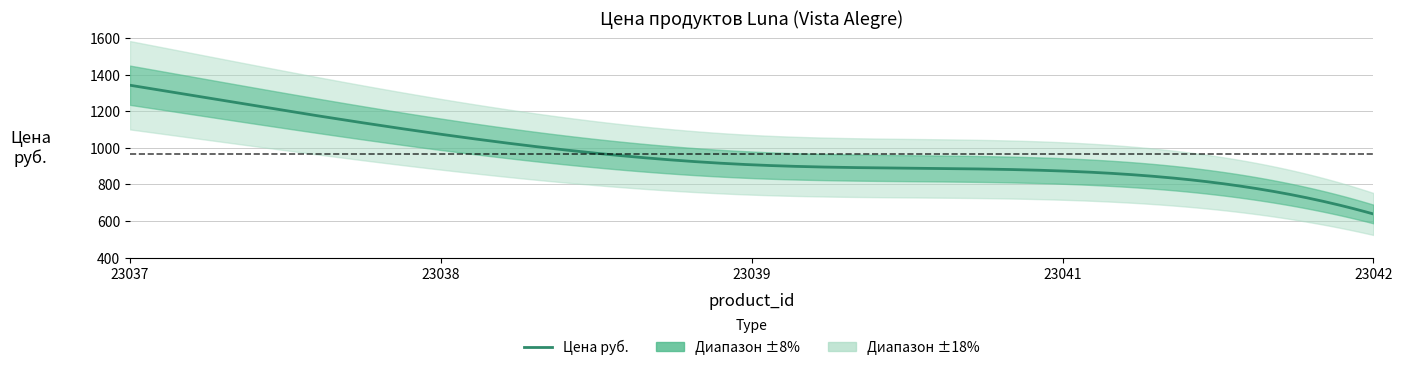

What is the sum of the values at 23038 and 23041?

1947